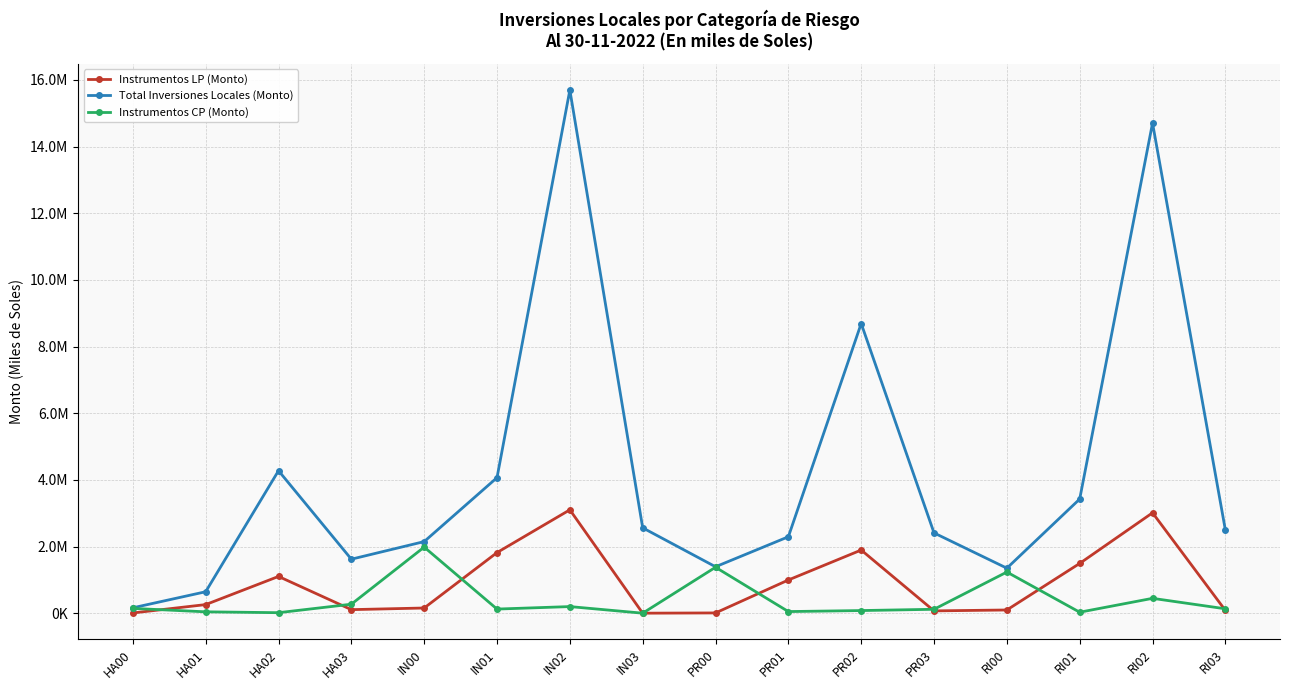

At which category does Instrumentos LP (Monto) reach its first local peak?

HA02